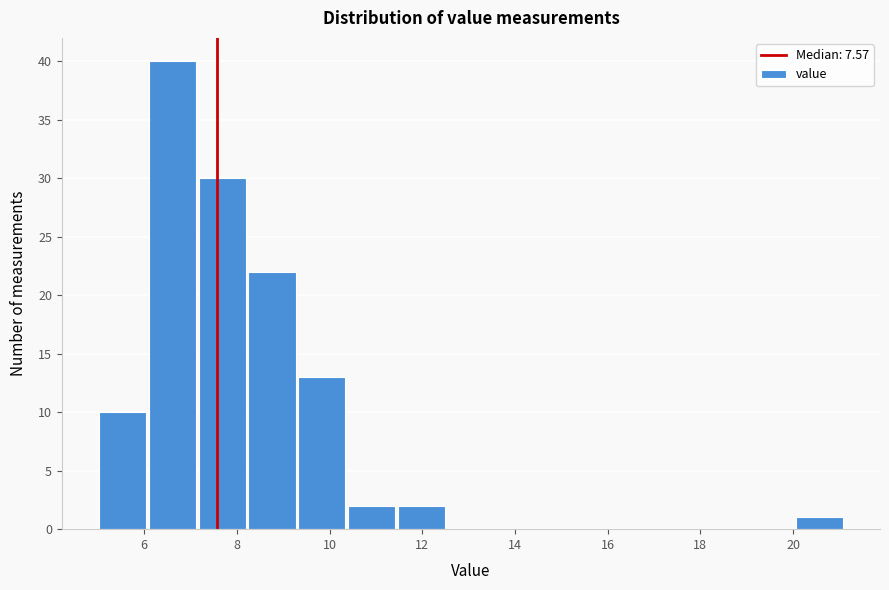

Reading left to right, list every bar in this chart as the range it spans on the x-axis followed by its height. Neither the bar edges nor the heights are printed on the chart, so give them approximately, as read against the axes.

5.0 to 6.0: 10
6.0 to 7.2: 40
7.2 to 8.2: 30
8.2 to 9.2: 22
9.2 to 10.4: 13
10.4 to 11.4: 2
11.4 to 12.6: 2
12.6 to 13.6: 0
13.6 to 14.6: 0
14.6 to 15.8: 0
15.8 to 16.8: 0
16.8 to 17.8: 0
17.8 to 19.0: 0
19.0 to 20.0: 0
20.0 to 21.2: 1